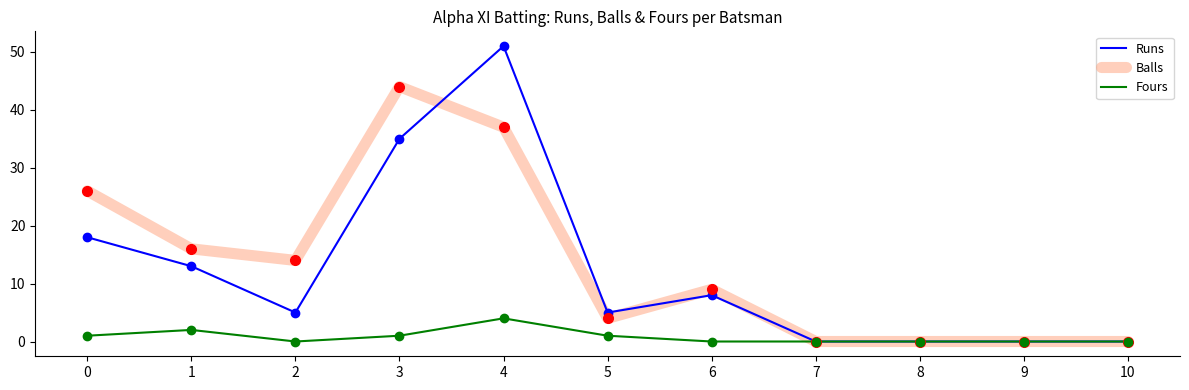

At which category is the sum across all series the highest?

4